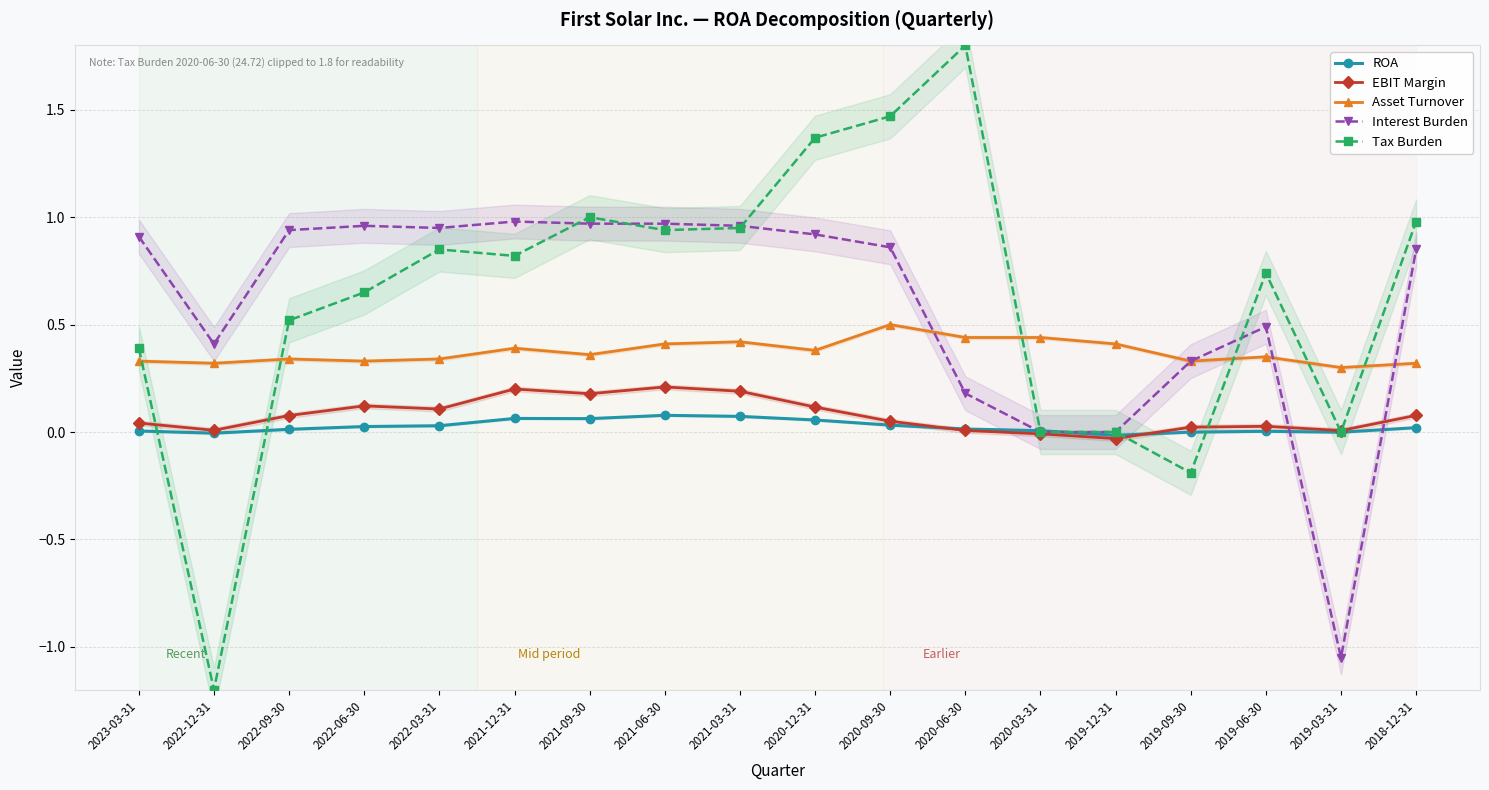

The Interest Burden series shows 0.9 at 2020-09-30. True or false?

True